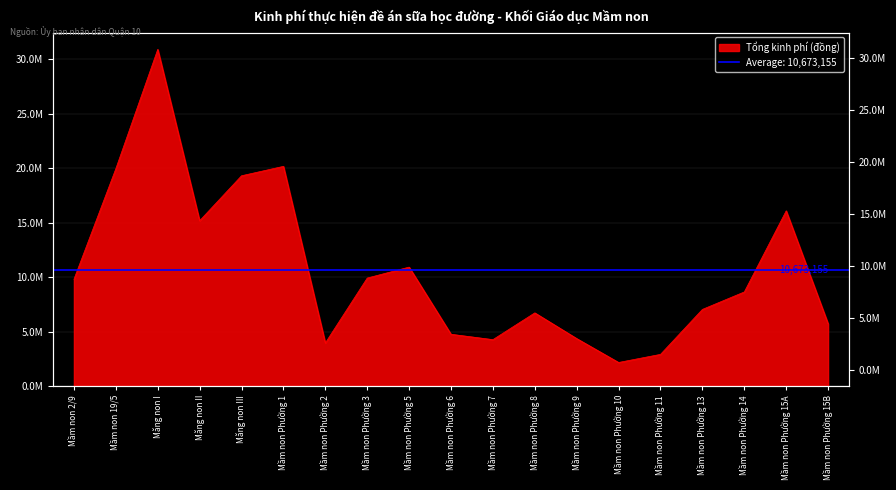

Which label corresponds to the largest value in the chart?

Măng non I